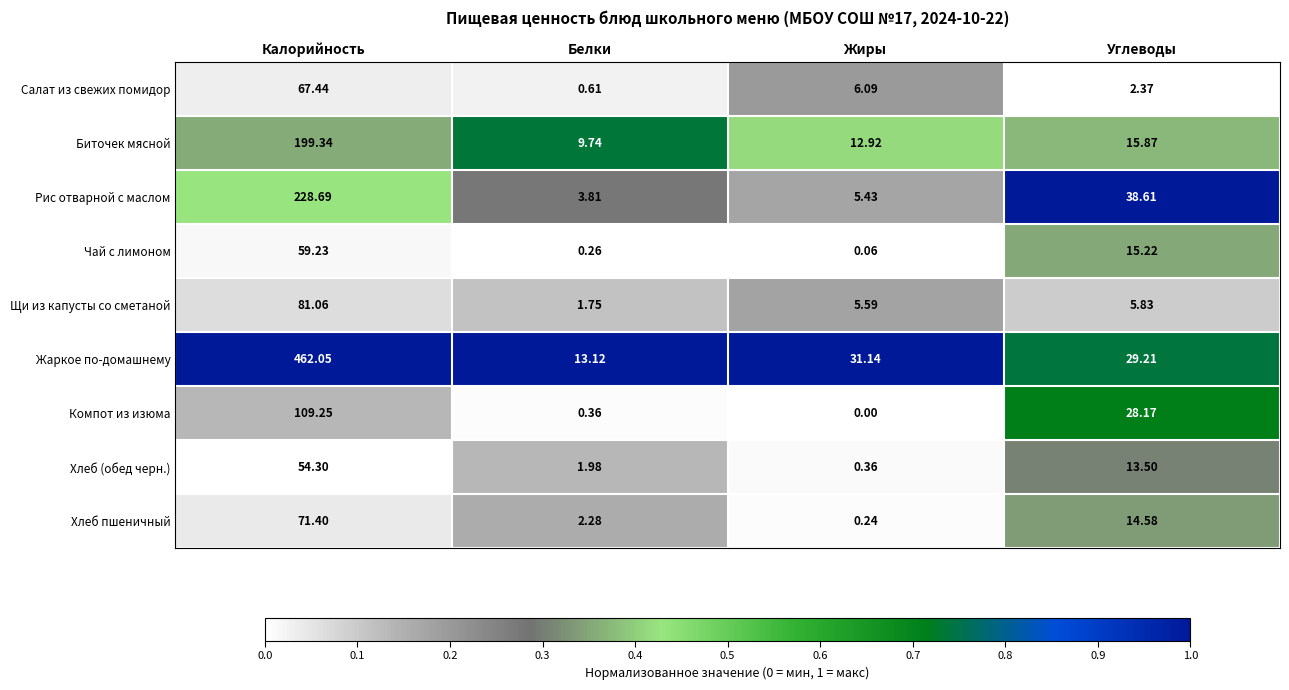

At which label does Салат из свежих помидор reach its minimum?

Белки